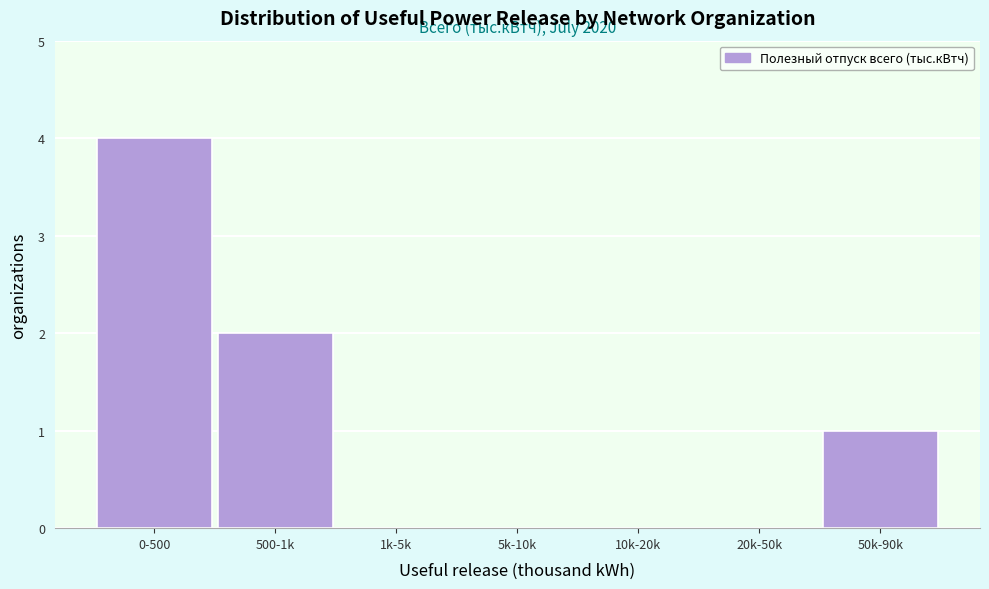

Reading left to right, transcribe all the data shown in this chart.

0-500=4	500-1k=2	1k-5k=0	5k-10k=0	10k-20k=0	20k-50k=0	50k-90k=1